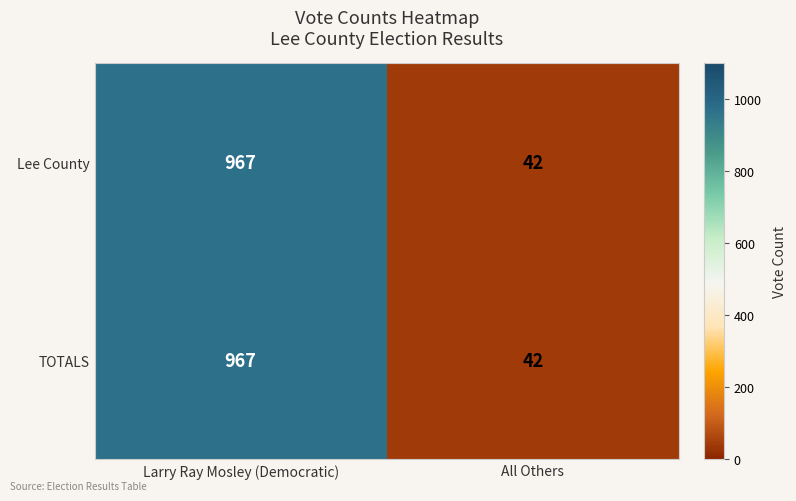

Read the TOTALS value at All Others.

42